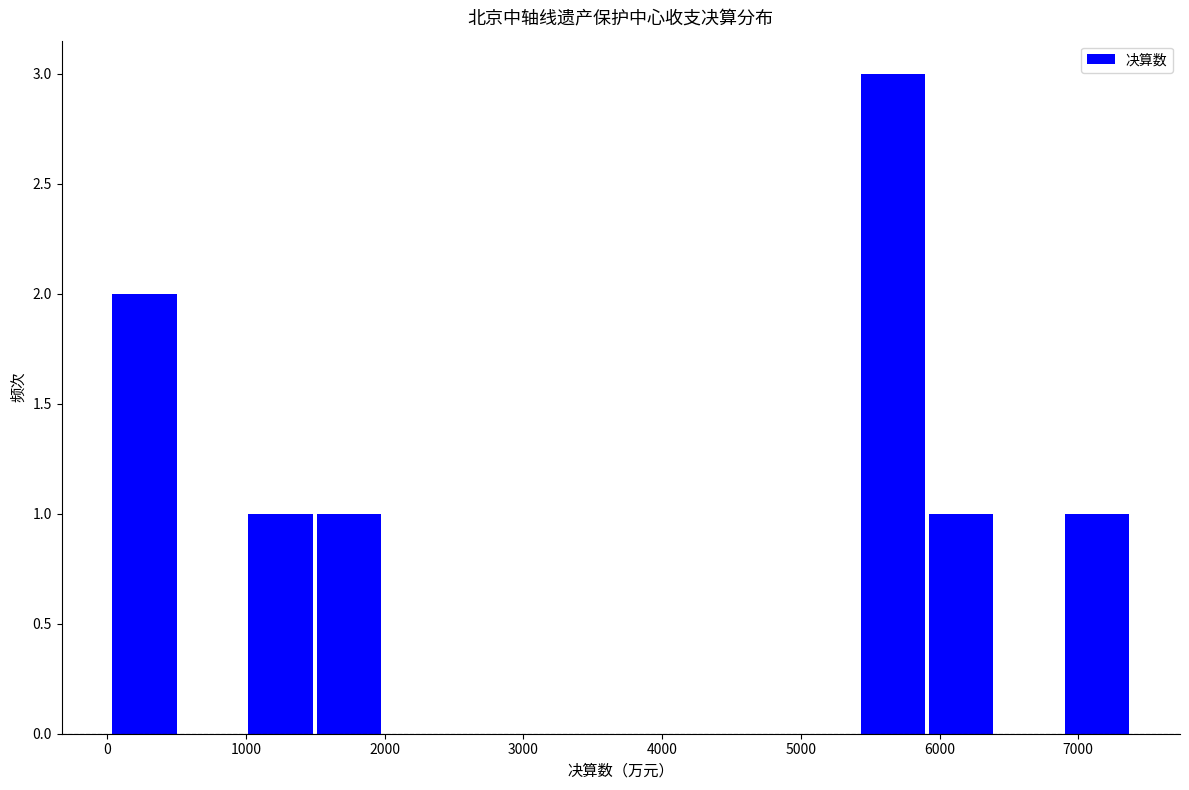

Which range on the x-axis has the tallest bar?

5400 to 5900